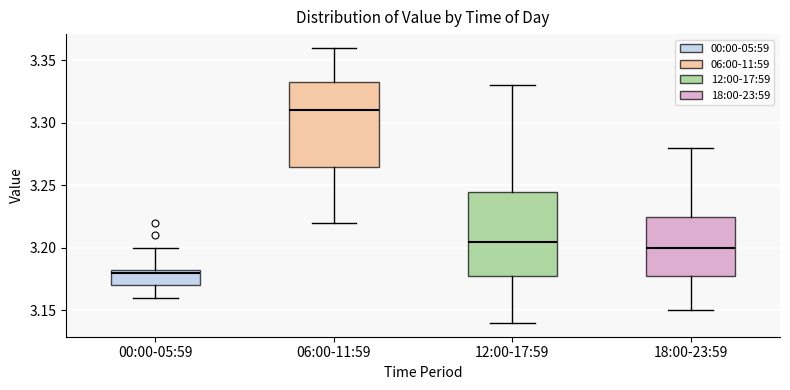

Reading left to right, read every box against the y-axis: the position of its median line, the range the box covers, and the ends of its whiskers. The values are not printed on the chart, so give them approximately, as read against the axis.

00:00-05:59: median 3.180, box 3.170 to 3.185, whiskers 3.160 to 3.200
06:00-11:59: median 3.310, box 3.265 to 3.335, whiskers 3.220 to 3.360
12:00-17:59: median 3.205, box 3.180 to 3.245, whiskers 3.140 to 3.330
18:00-23:59: median 3.200, box 3.180 to 3.225, whiskers 3.150 to 3.280